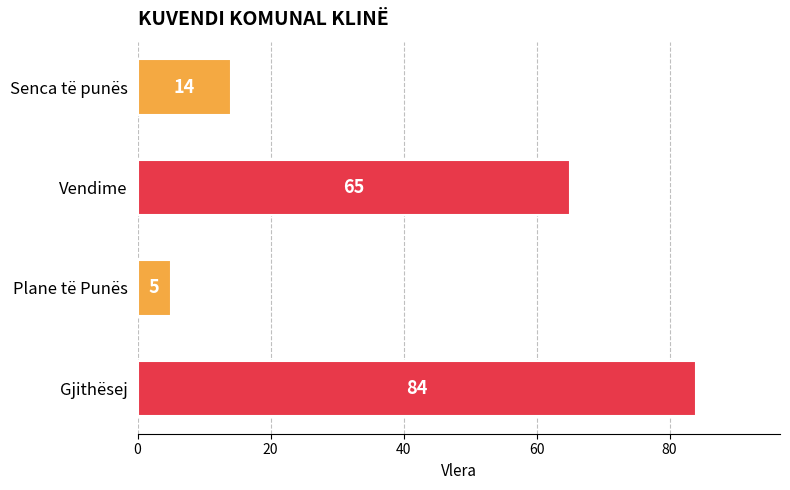

What is the difference between the maximum and minimum values?

79